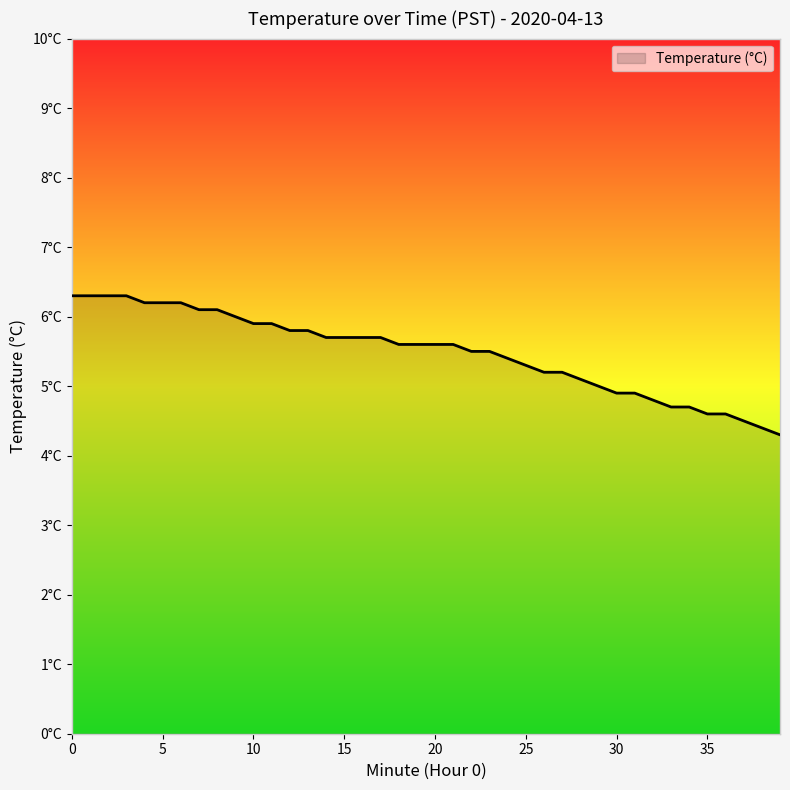

What is the average value?

5.5